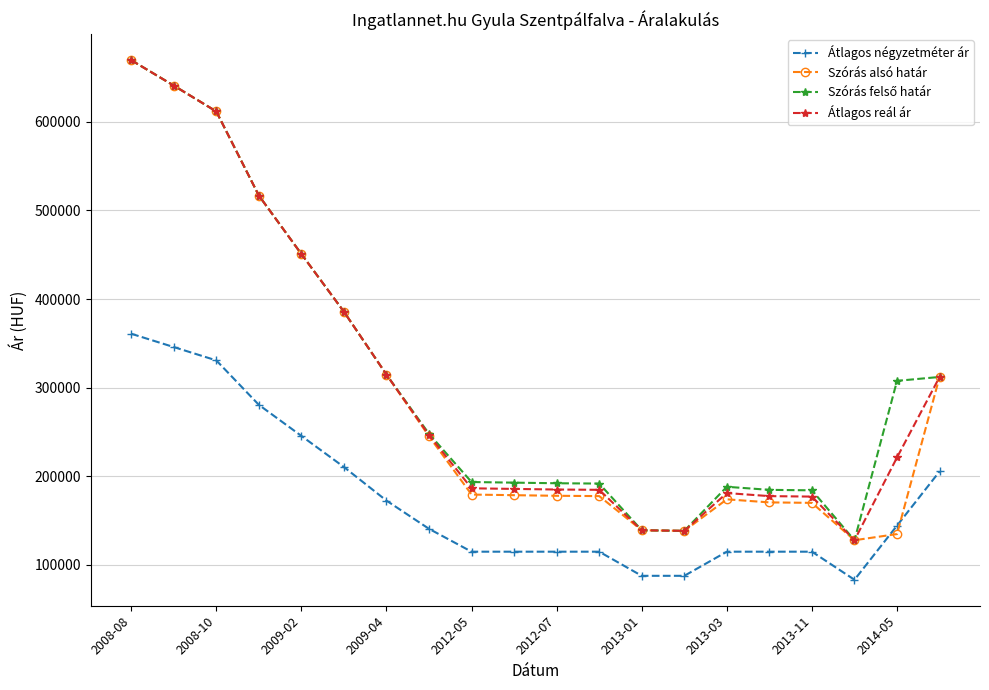

What is the smallest value displayed?

83333